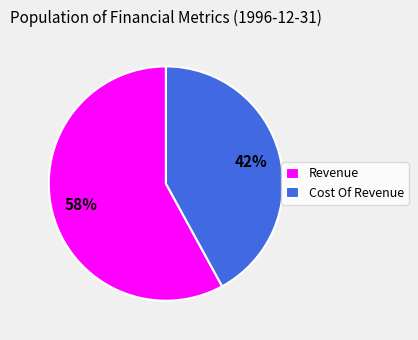

The Revenue slice represents 45% of the pie. True or false?

False